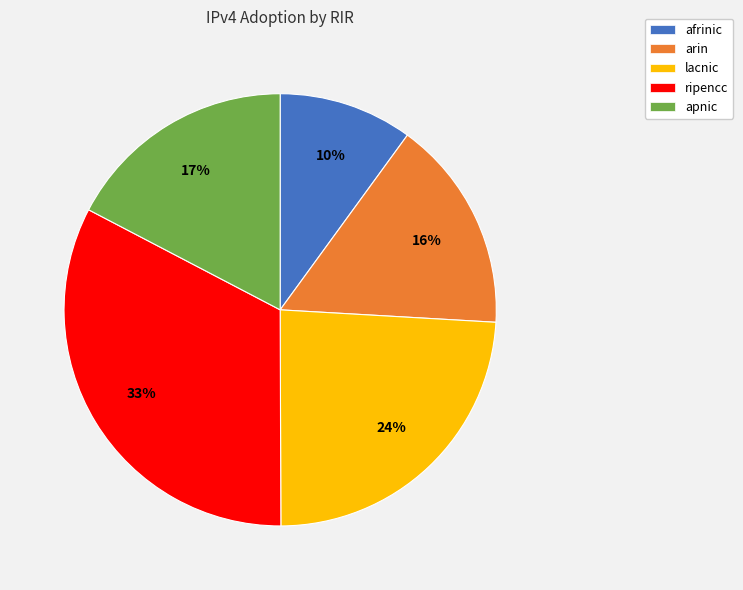

Between arin and ripencc, which is larger?

ripencc